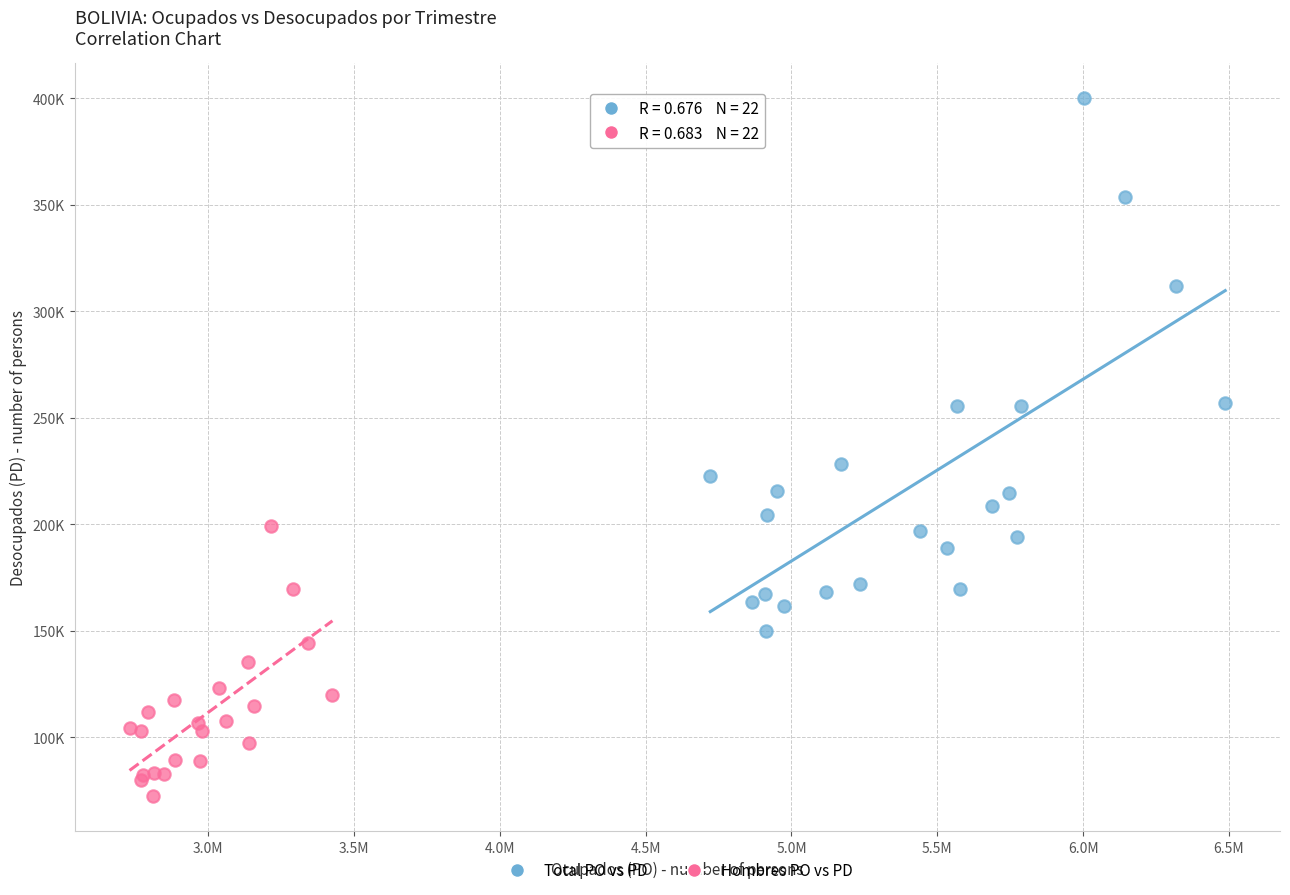

What are all the series names shown in the legend?

Total PO vs PD, Hombres PO vs PD